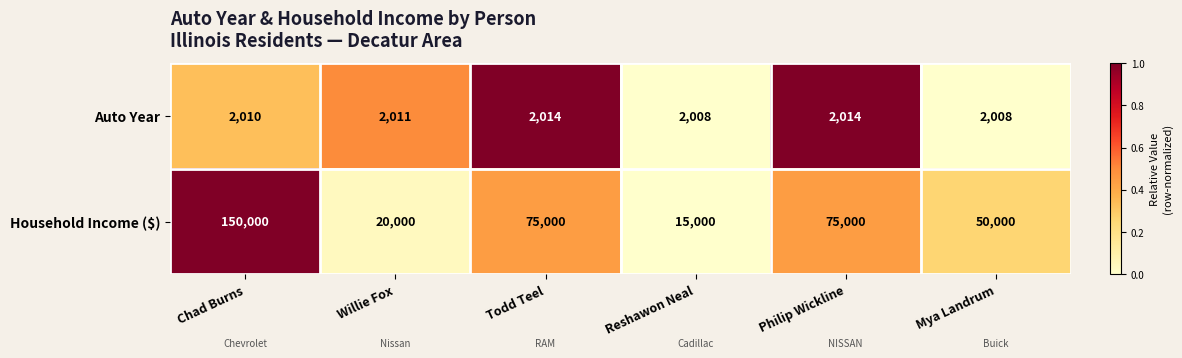

List the series in order of their overall mean, lowest first.

Auto Year, Household Income ($)